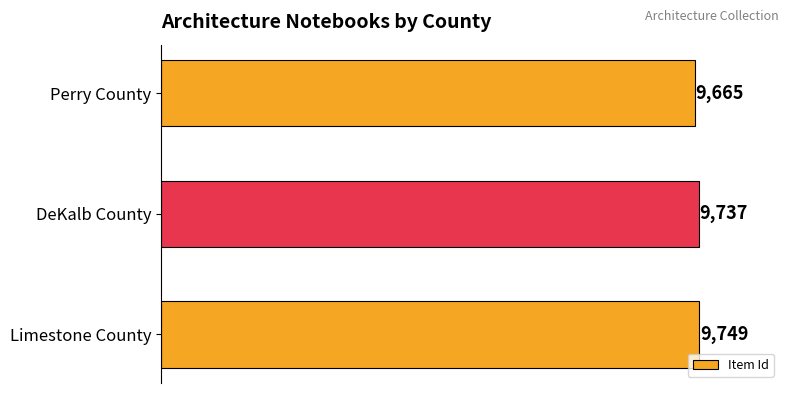

What is the sum of all values?

29151